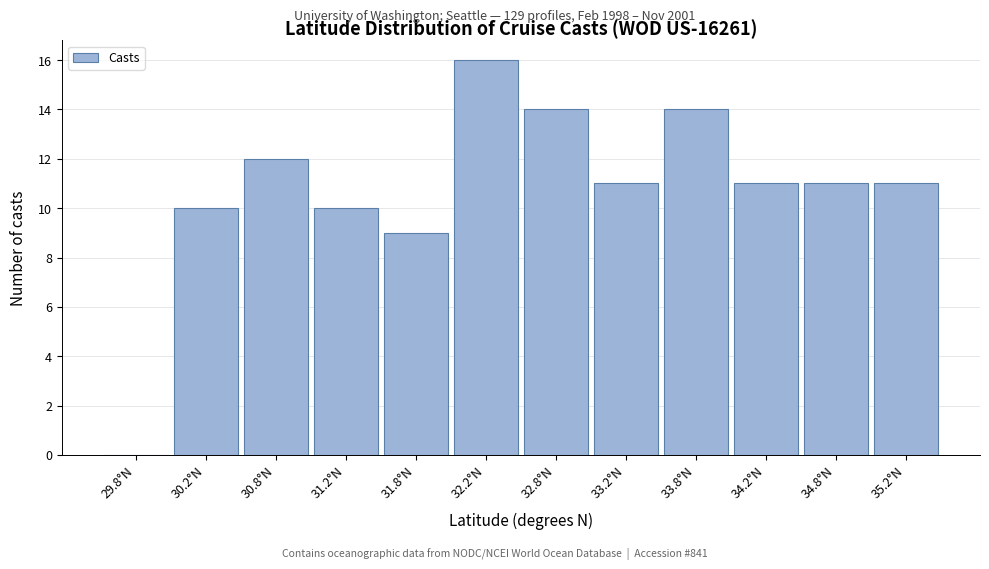

Over which range of the x-axis is the bar tallest?

32.0 to 32.5